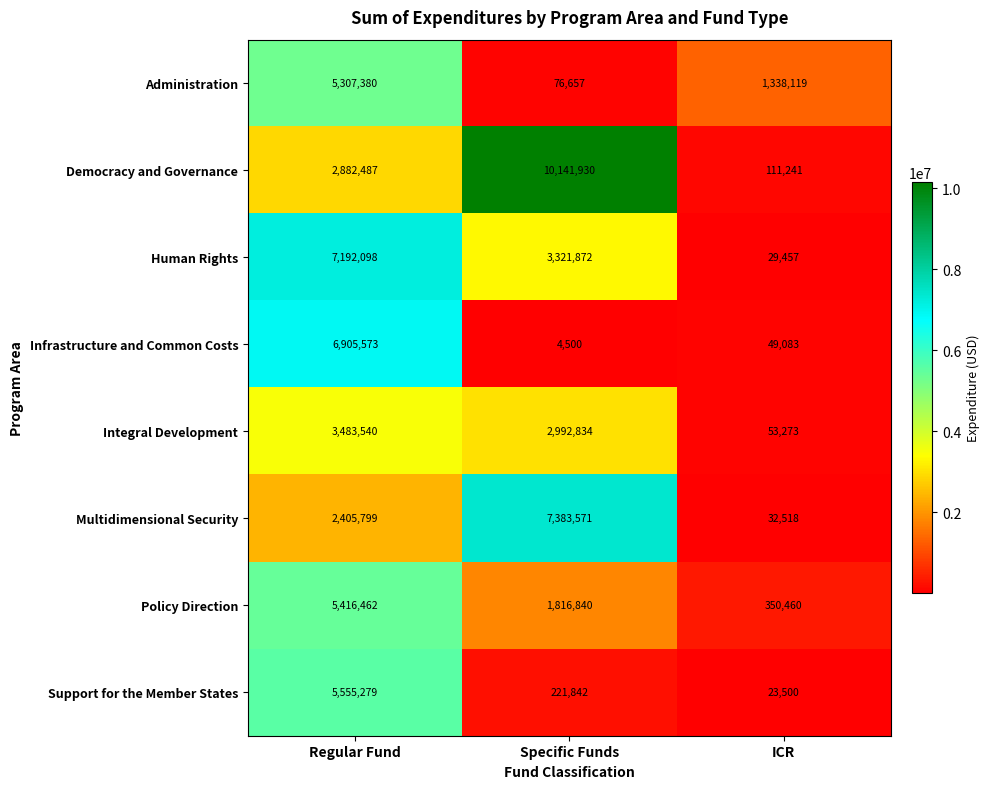

Is it true that Human Rights equals 11539 at ICR?

False